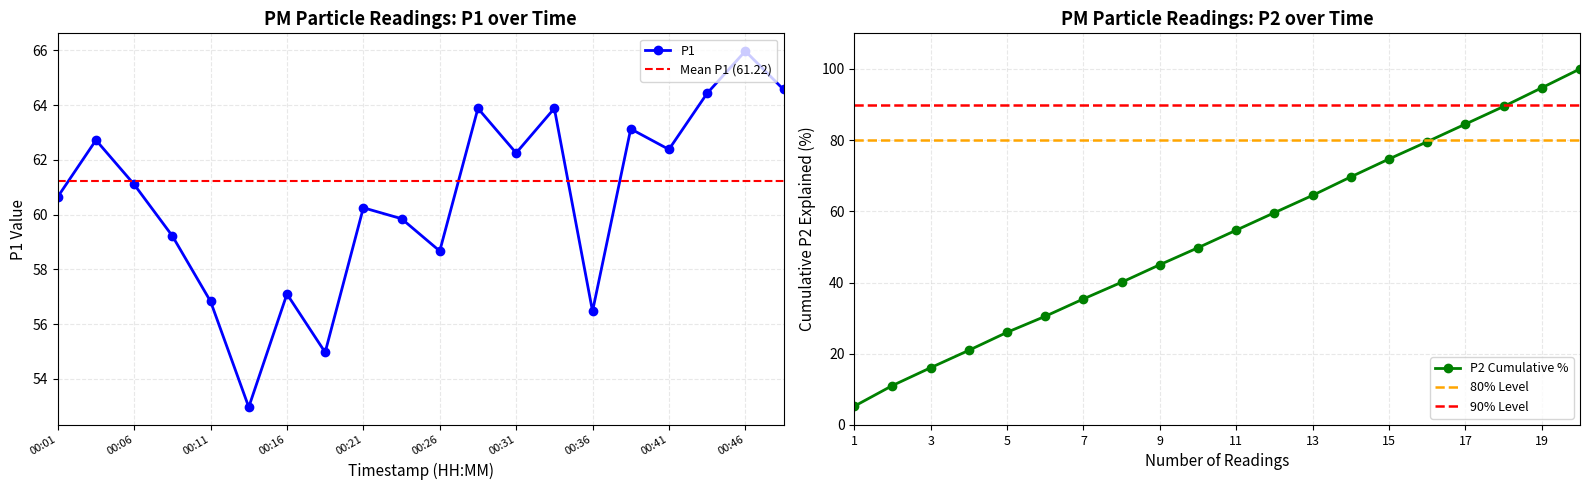

Which has a higher value, 00:36 or 00:26?

00:26